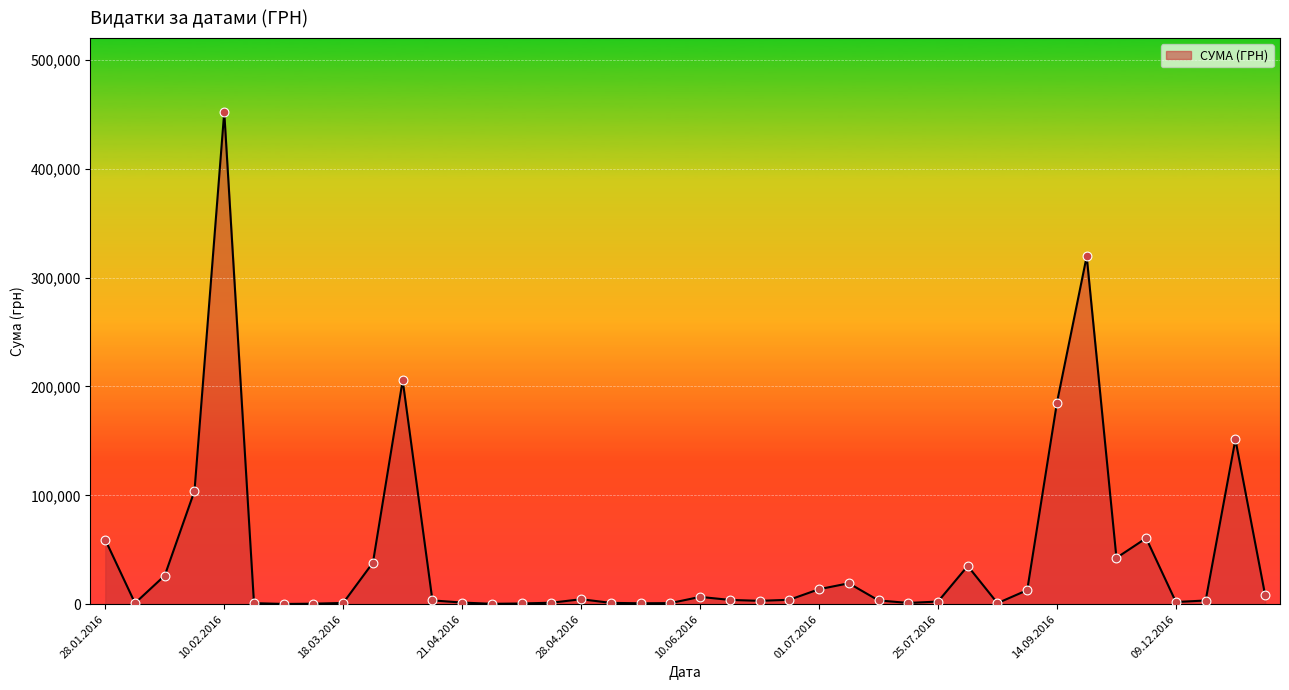

What is the difference between the maximum and minimum values?

451850.0